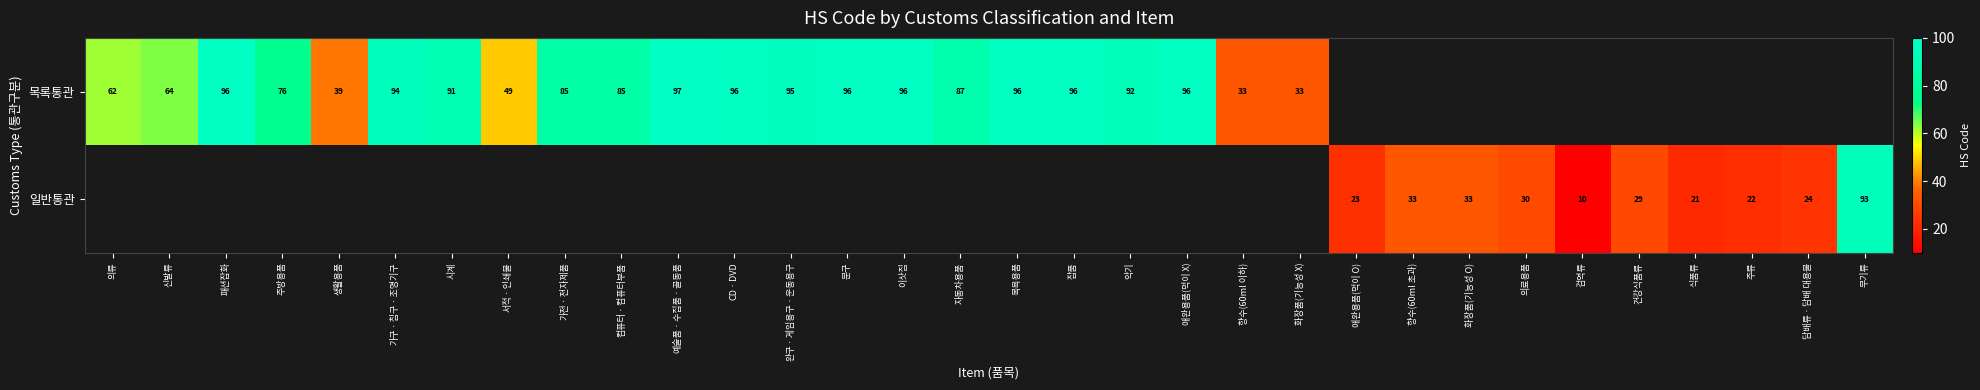

Is it true that 목록통관 equals 49 at 서적ㆍ인쇄물?

True